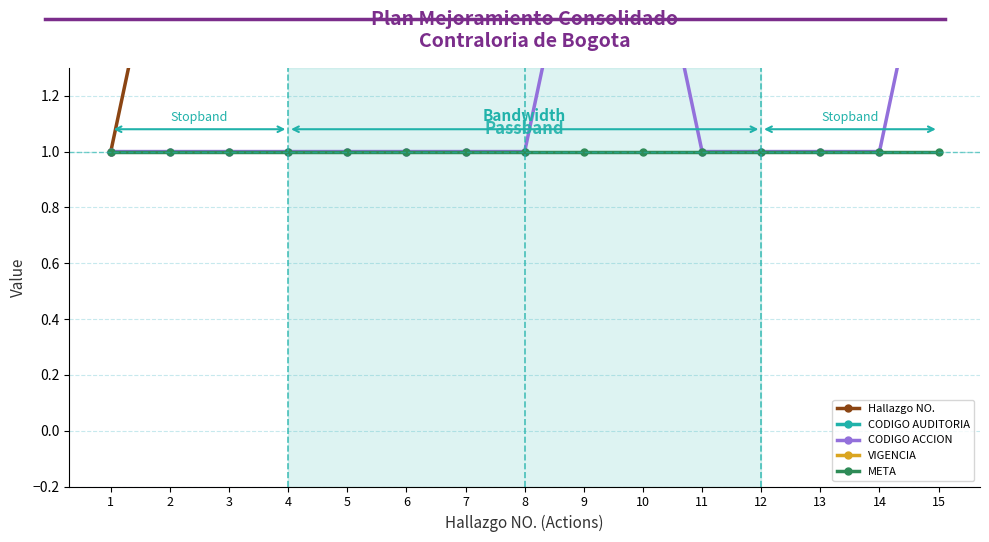

The value of VIGENCIA at 3 is 2018. True or false?

True